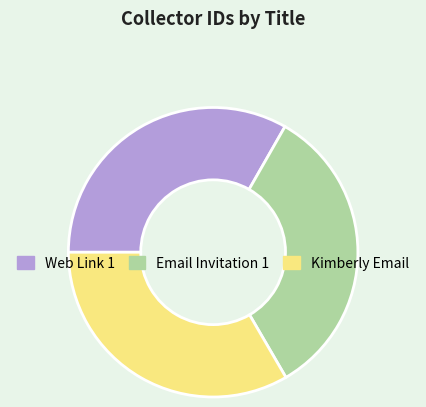

Is there any slice that represents more than half of the pie?

No